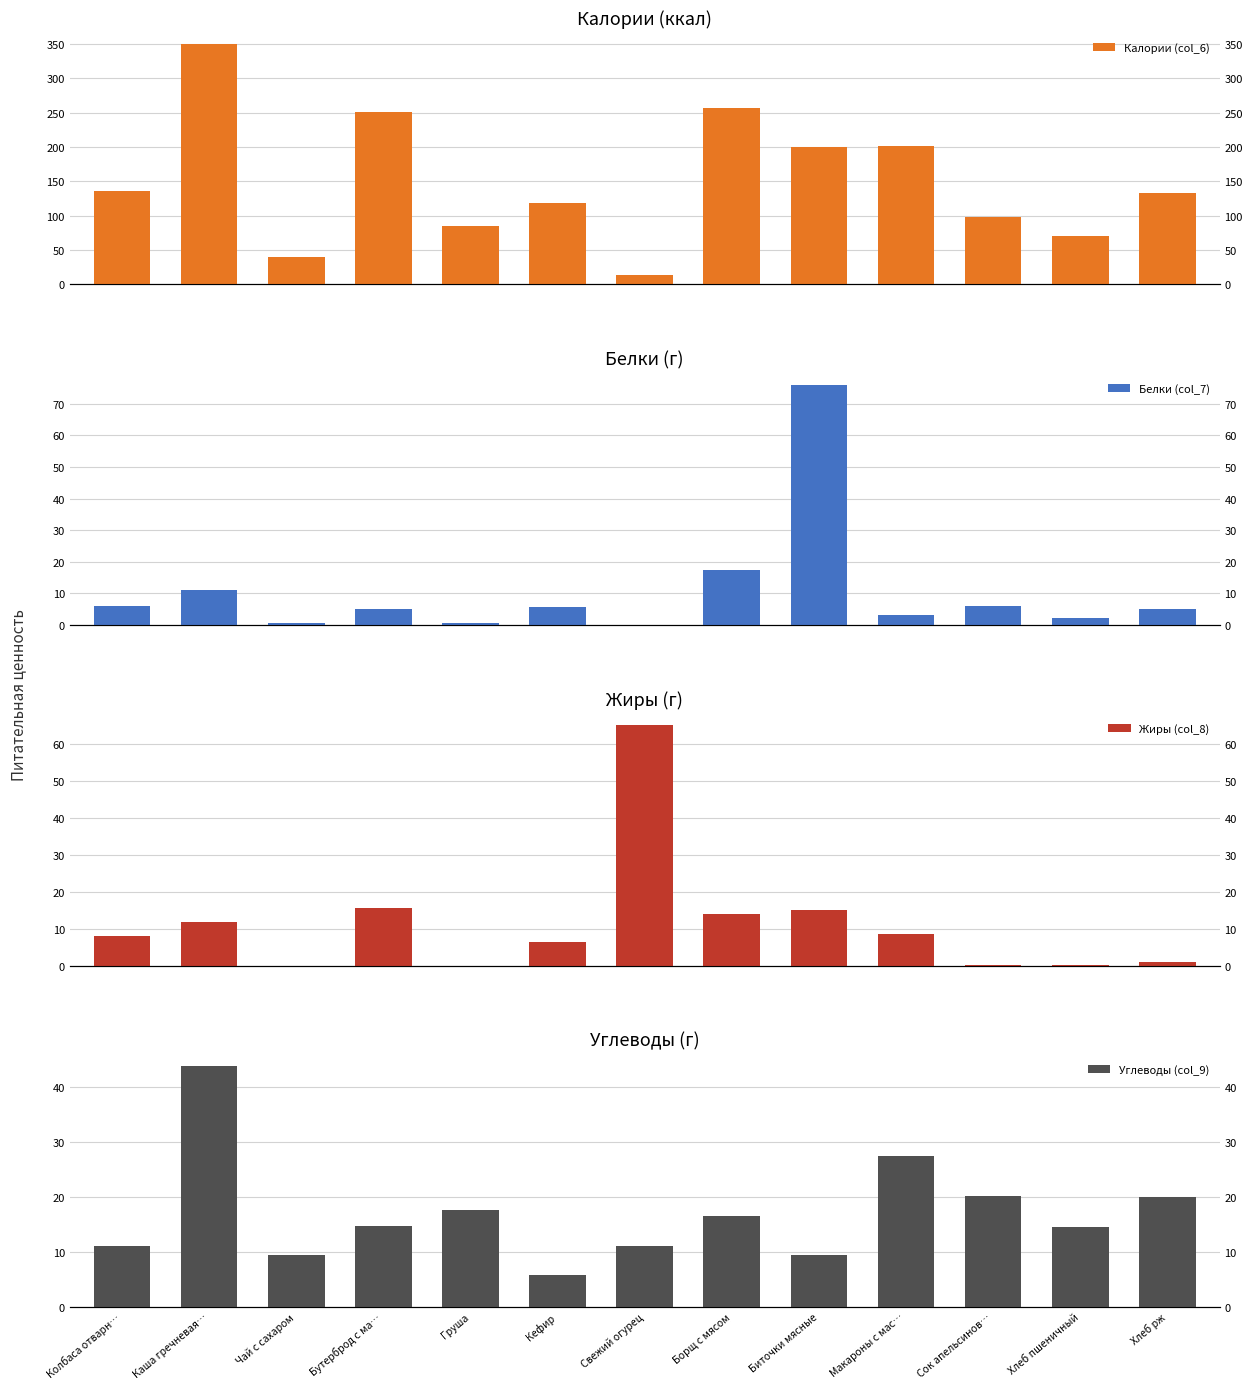

At Борщ с мясом, list the series in order from largest to smallest.

Калории (col_6), Белки (col_7), Углеводы (col_9), Жиры (col_8)